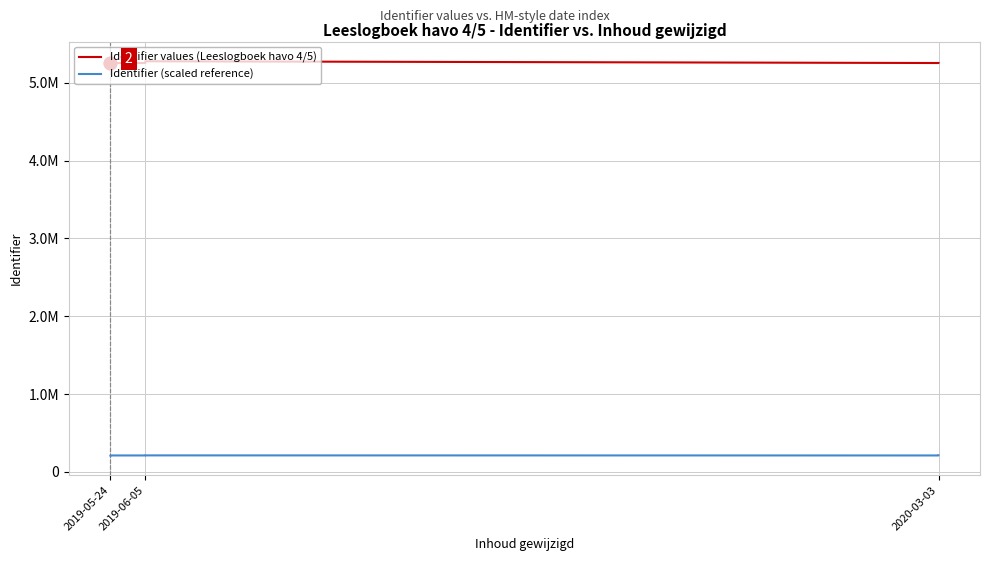

What is the difference between the second highest and second lowest values in the Identifier values (Leeslogboek havo 4/5) series?

25.0